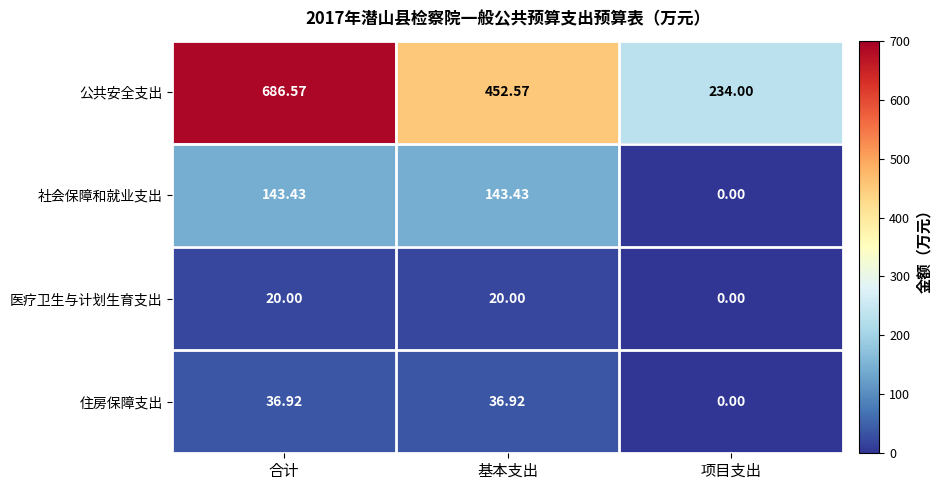

At 合计, list the series in order from smallest to largest.

医疗卫生与计划生育支出, 住房保障支出, 社会保障和就业支出, 公共安全支出